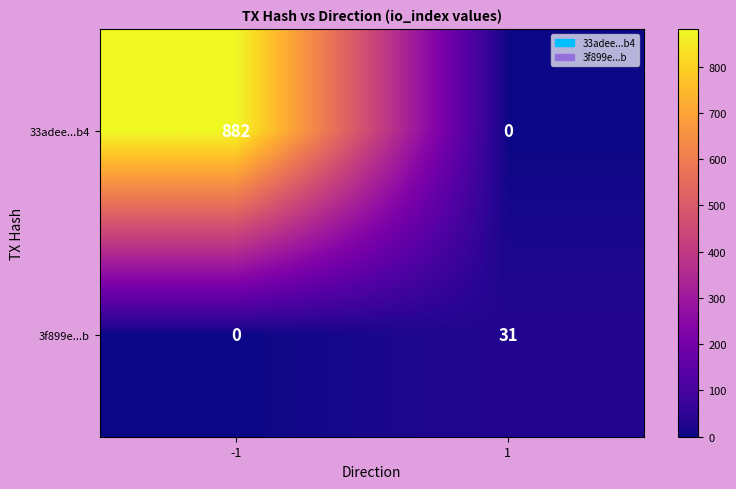

Count the number of data series in this chart.

2